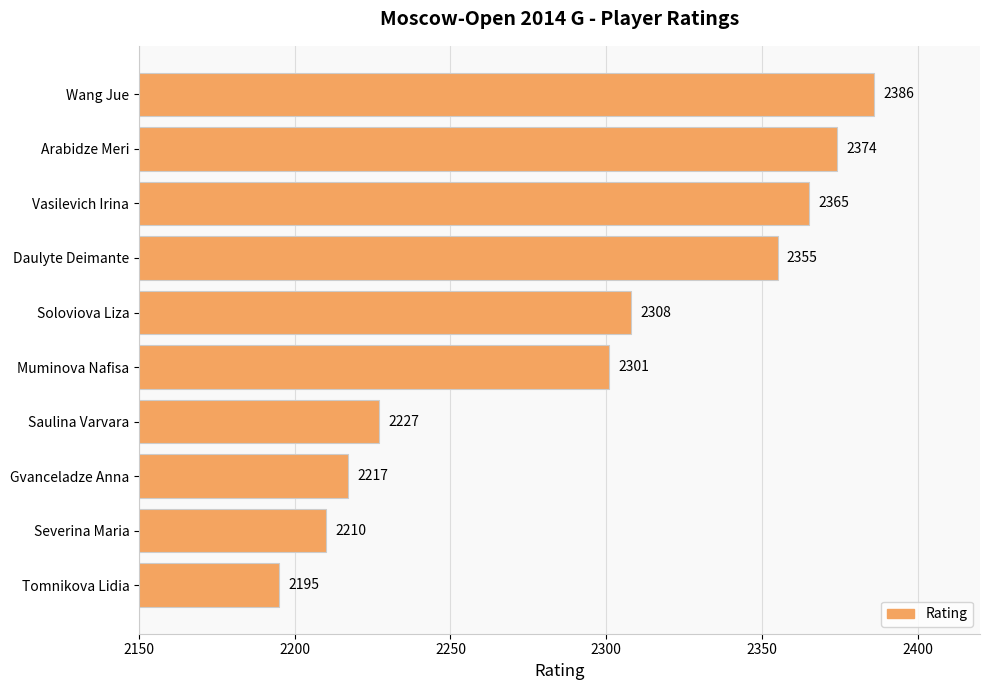

Which category has the highest value across all series?

Wang Jue